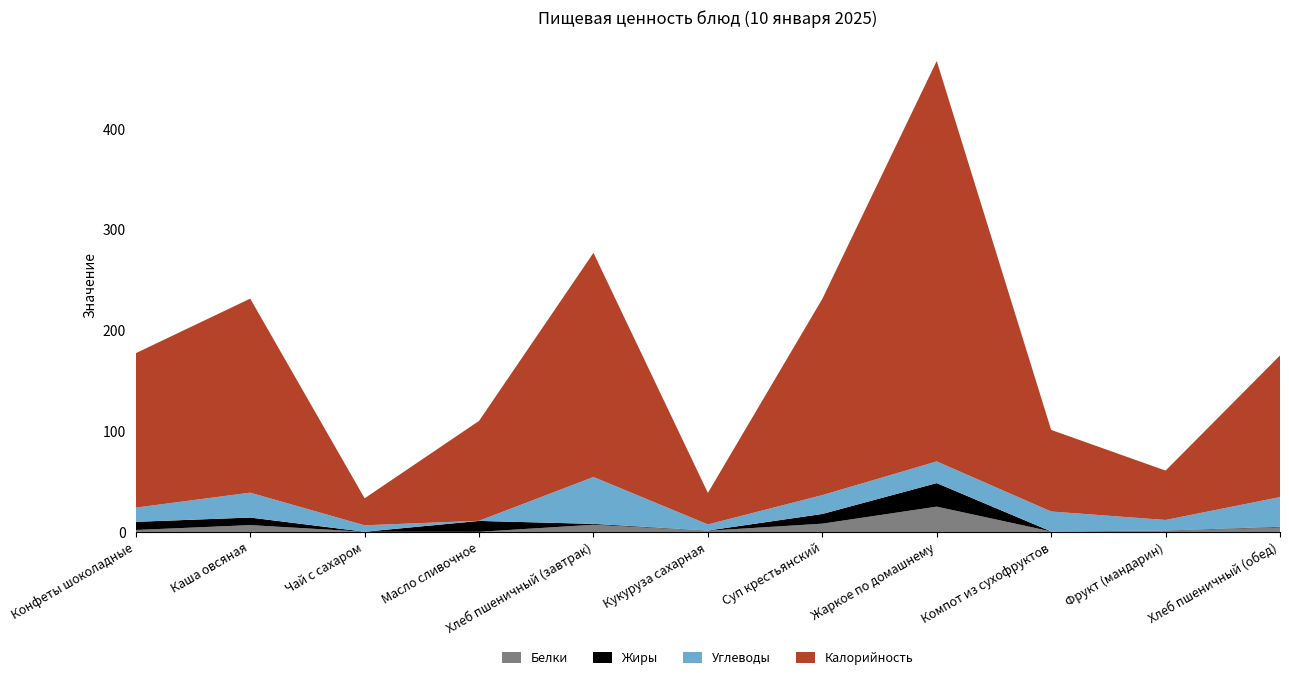

Reading left to right, extract all data points from this chart.

Белки: 1.9	6.8	0.2	0.1	7.2	1.2	8.2	25.1	0.5	1.1	4.6
Жиры: 8.1	7.5	0.0	10.8	0.8	0.2	9.6	23.4	0.0	0.3	0.5
Углеводы: 14.1	24.7	6.4	0.1	46.5	6.1	18.7	21.5	19.8	10.5	29.5
Калорийность: 153.3	192.6	26.8	99.2	222.5	31.3	194.8	397.5	81.0	49.0	140.6